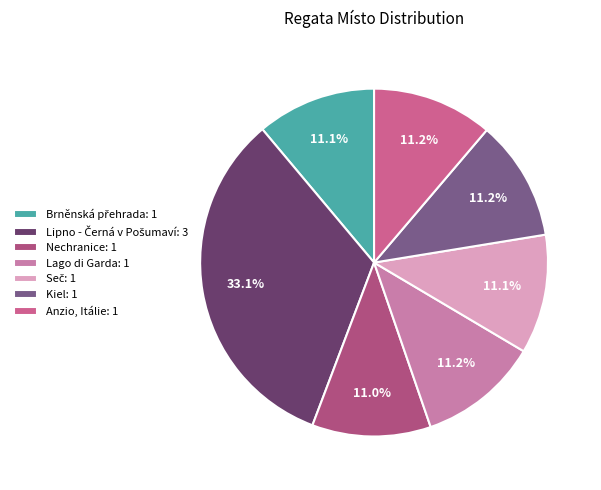

Approximately how many times larger is the value at Kiel compared to Nechranice?

1.0